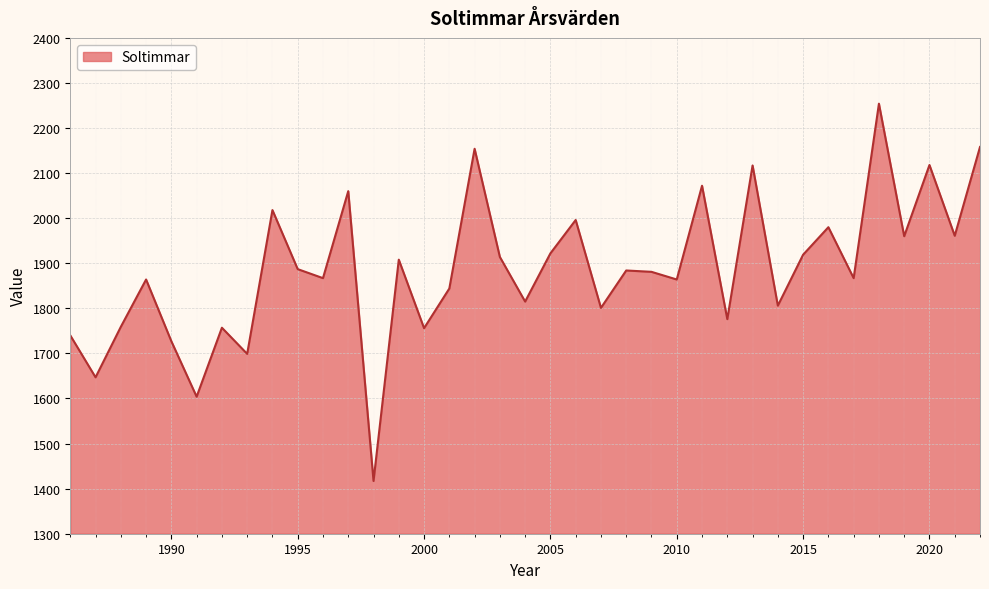

How many lines are shown in the chart?

1